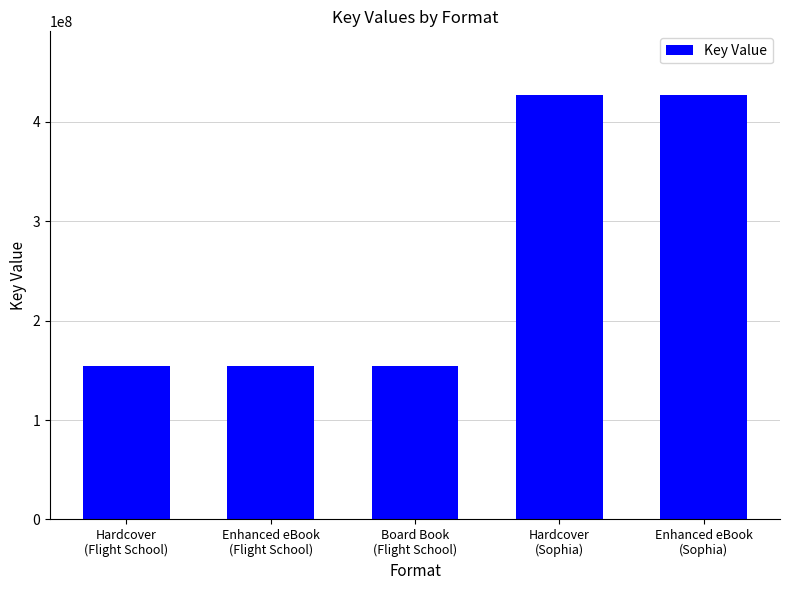

How many bars are there in total?

5